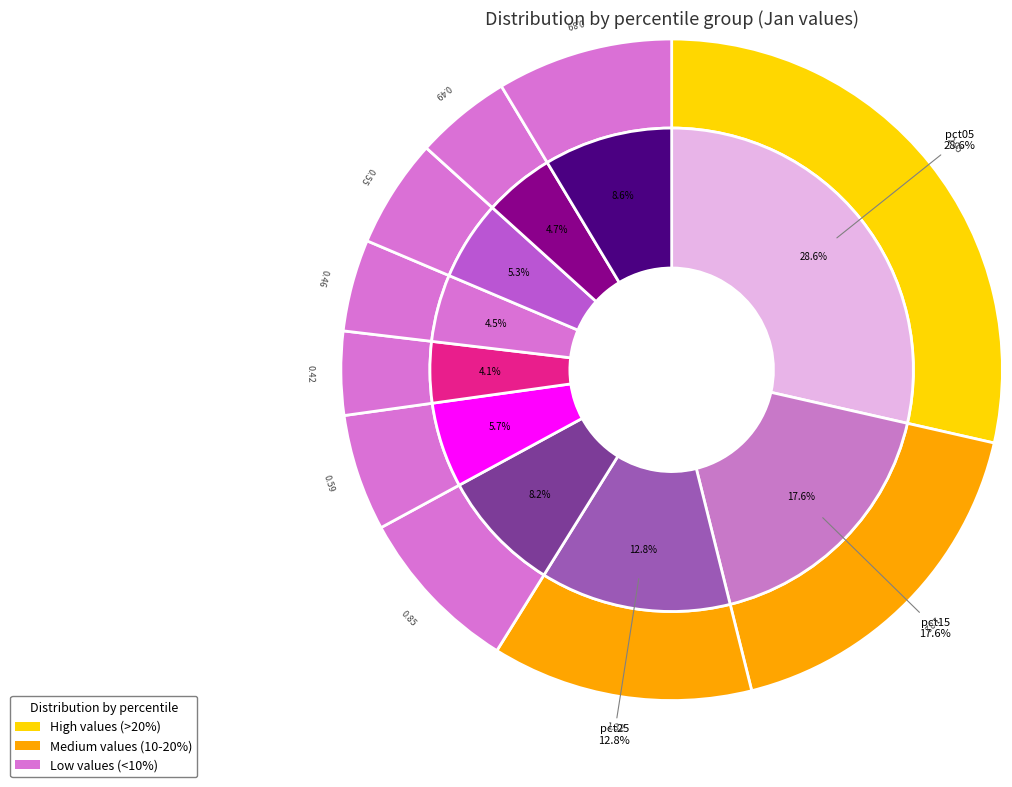

To the nearest percent, what is the difference between the largest and smallest slice percentages?

24%